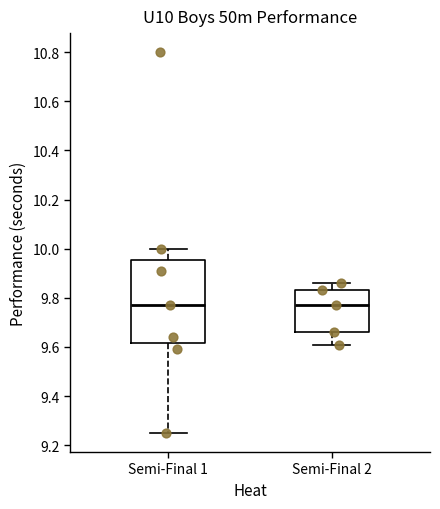

Reading left to right, transcribe this box plot: for each box, give where its median line is, the range the box spans, and where its two whiskers end, as read against the y-axis. The values are not printed on the chart, so give them approximately, as read against the axis.

Semi-Final 1: median 9.78, box 9.62 to 9.96, whiskers 9.26 to 10.00
Semi-Final 2: median 9.78, box 9.66 to 9.84, whiskers 9.62 to 9.86